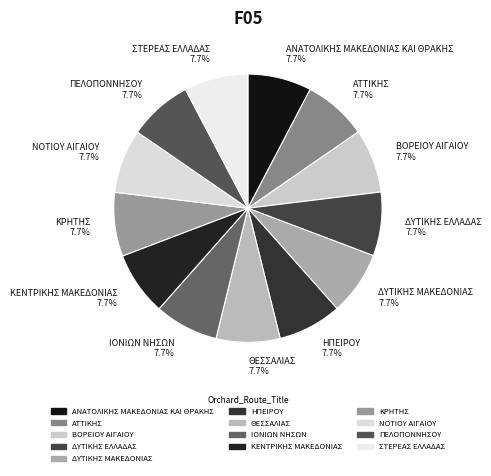

How much of the chart is everything except ΘΕΣΣΑΛΙΑΣ 7.7%?

92.3%